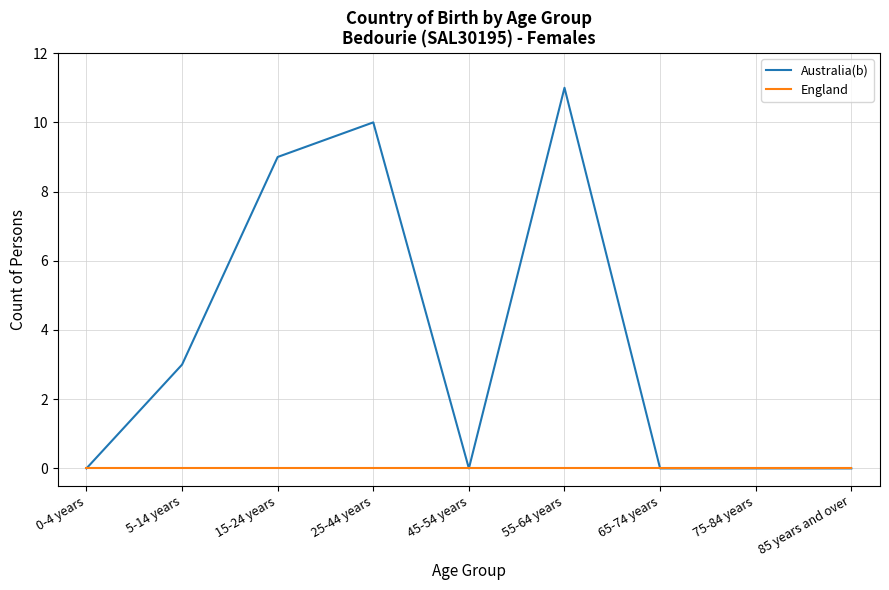

The value of Australia(b) at 55-64 years is 11. True or false?

True